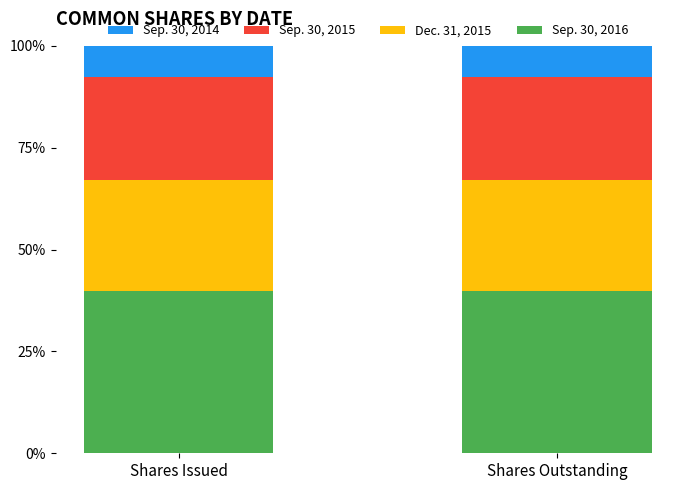

Is it true that Sep. 30, 2016 equals 61.7 at Shares Issued?

False